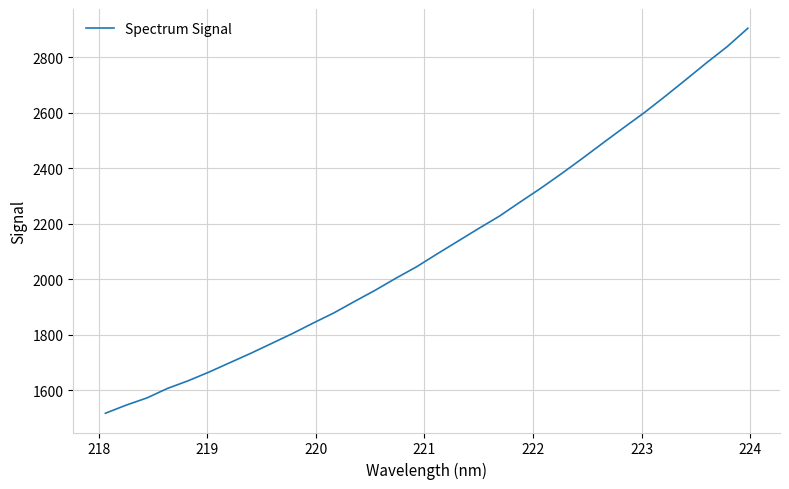

What is the difference between the maximum and minimum values?

1386.8